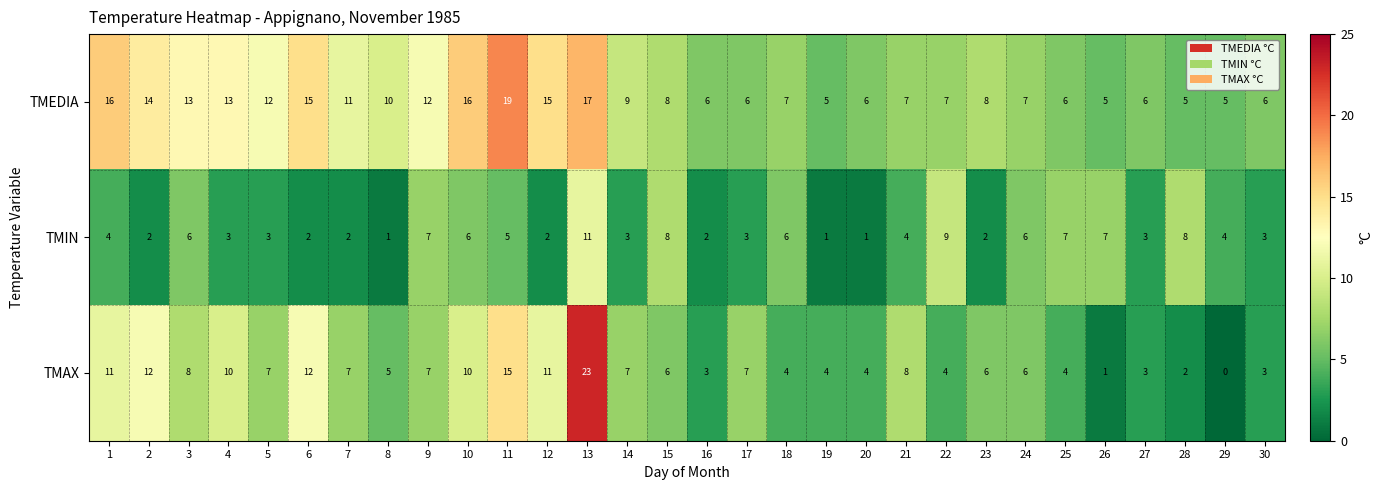

What is the maximum value shown in the chart?

23